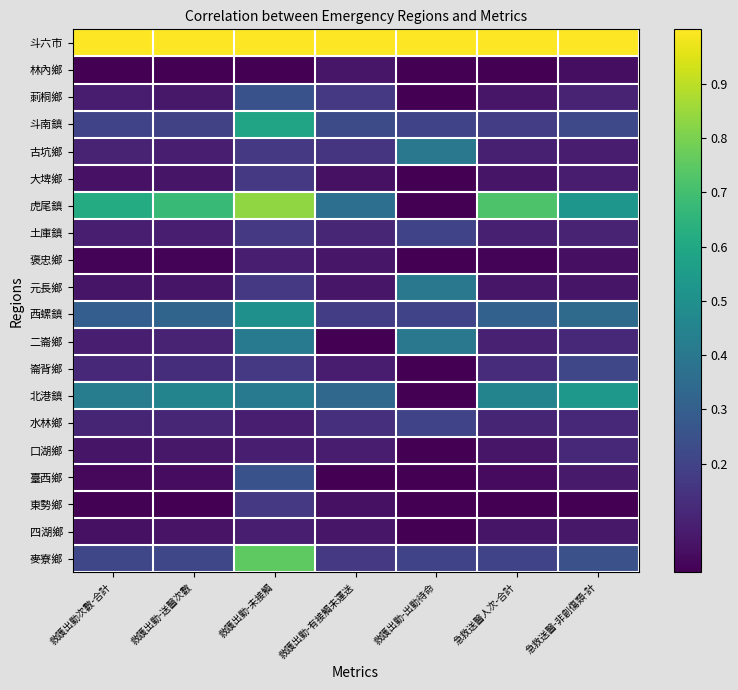

Rank the series at 救護出勤-送醫次數 from highest to lowest value.

斗六市, 虎尾鎮, 北港鎮, 西螺鎮, 麥寮鄉, 斗南鎮, 崙背鄉, 水林鄉, 二崙鄉, 古坑鄉, 土庫鎮, 莿桐鄉, 口湖鄉, 大埤鄉, 元長鄉, 四湖鄉, 臺西鄉, 褒忠鄉, 東勢鄉, 林內鄉